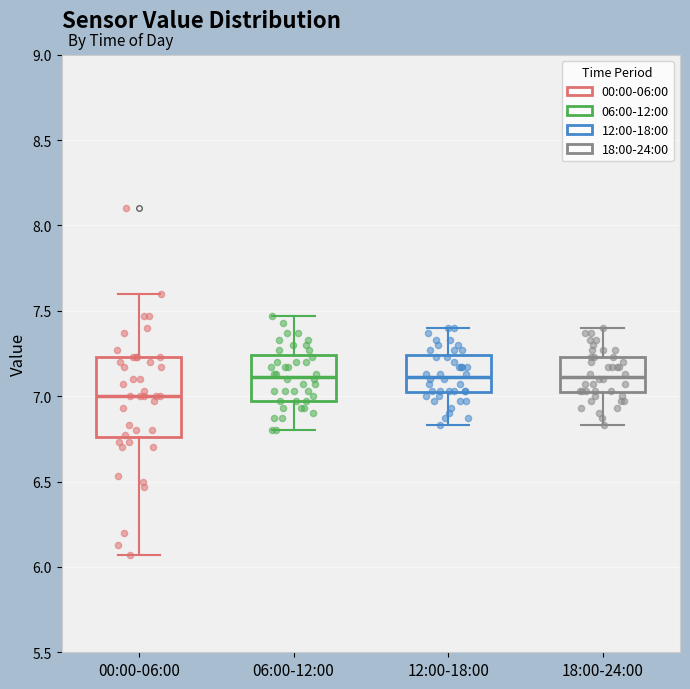

Reading left to right, transcribe this box plot: for each box, give where its median line is, the range the box spans, and where its two whiskers end, as read against the y-axis. The values are not printed on the chart, so give them approximately, as read against the axis.

00:00-06:00: median 7.00, box 6.75 to 7.25, whiskers 6.05 to 7.60
06:00-12:00: median 7.10, box 6.95 to 7.25, whiskers 6.80 to 7.45
12:00-18:00: median 7.10, box 7.00 to 7.25, whiskers 6.85 to 7.40
18:00-24:00: median 7.10, box 7.00 to 7.25, whiskers 6.85 to 7.40